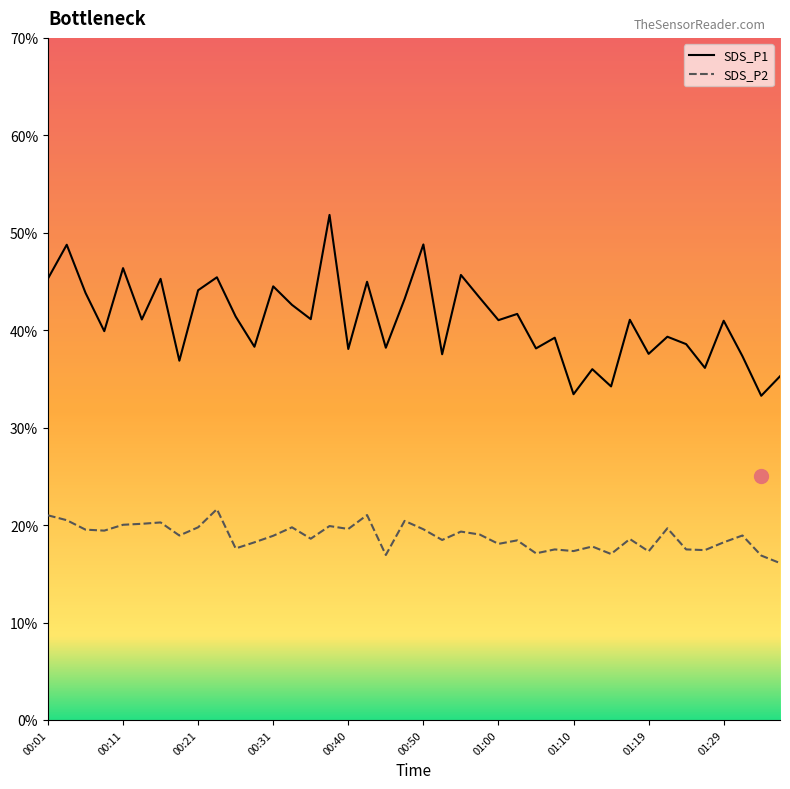

What is the smallest value displayed?

16.1